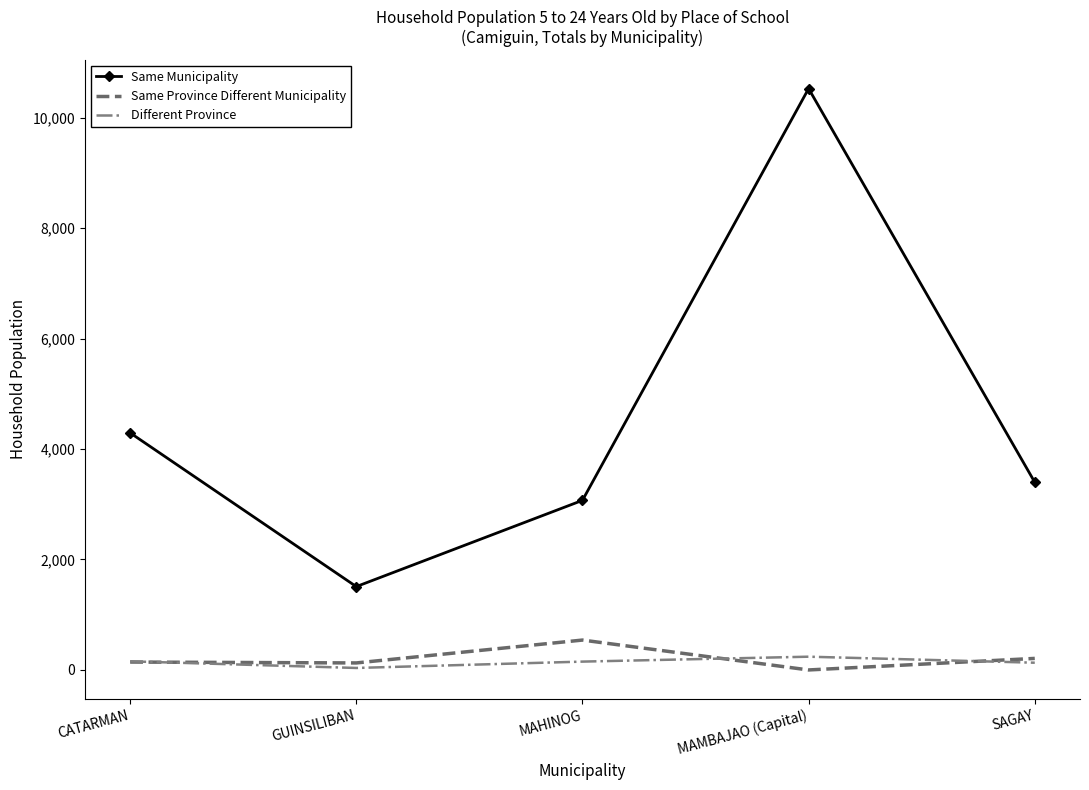

Rank the categories by Same Municipality value from highest to lowest.

MAMBAJAO (Capital), CATARMAN, SAGAY, MAHINOG, GUINSILIBAN